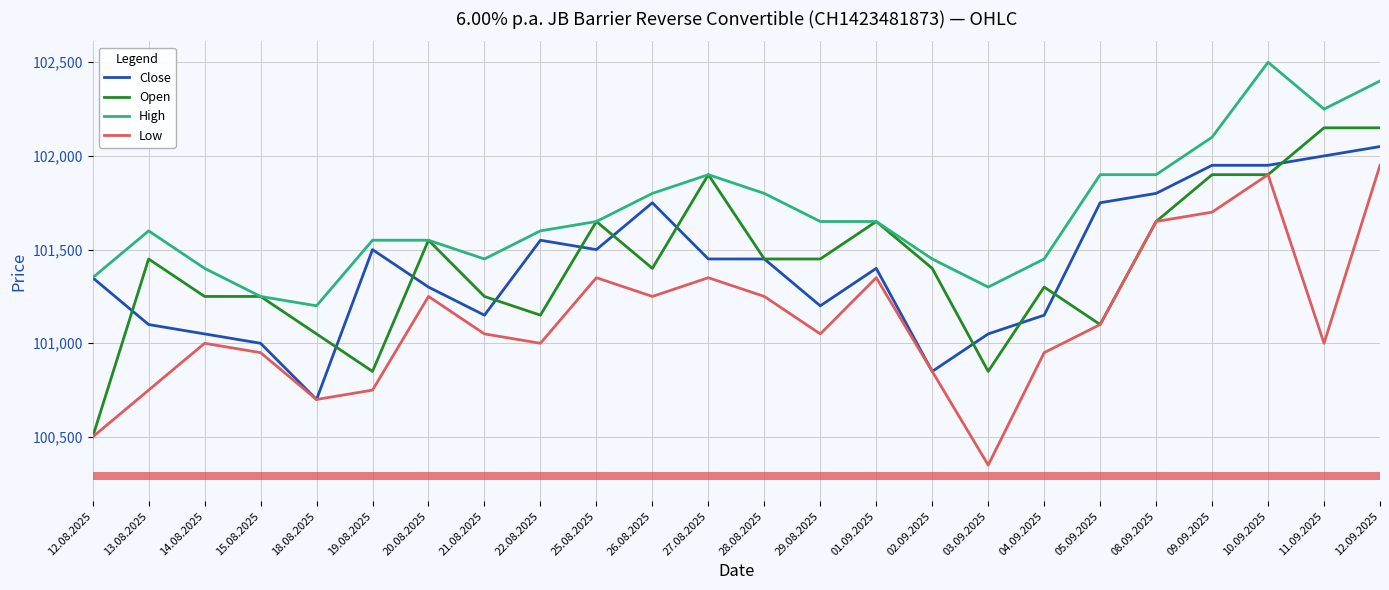

What is the label of the 17th bar from the right?

21.08.2025